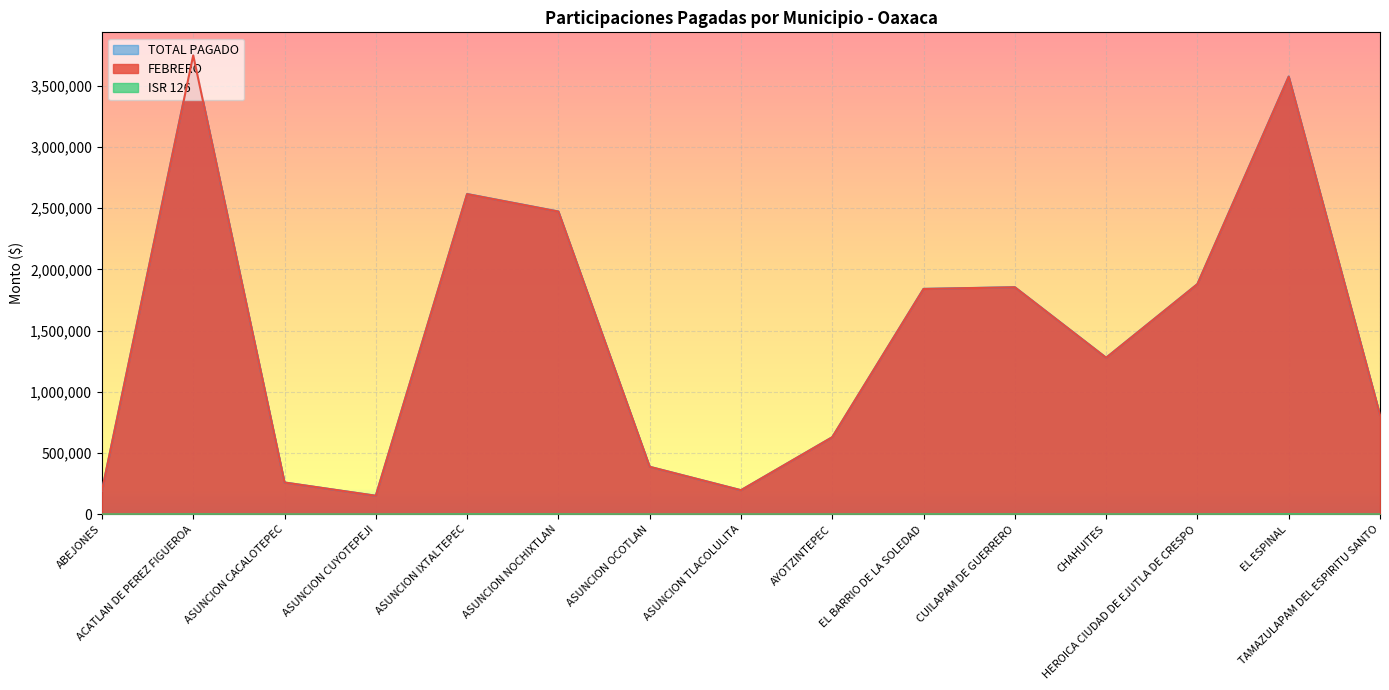

Reading left to right, list all the values displayed in this chart.

FEBRERO: ABEJONES=192912	ACATLAN DE PEREZ FIGUEROA=3745826	ASUNCION CACALOTEPEC=260675	ASUNCION CUYOTEPEJI=152526	ASUNCION IXTALTEPEC=2613824	ASUNCION NOCHIXTLAN=2471448	ASUNCION OCOTLAN=388888	ASUNCION TLACOLULITA=197793	AYOTZINTEPEC=630270	EL BARRIO DE LA SOLEDAD=1839932	CUILAPAM DE GUERRERO=1853709	CHAHUITES=1278613	HEROICA CIUDAD DE EJUTLA DE CRESPO=1879306	EL ESPINAL=3572039	TAMAZULAPAM DEL ESPIRITU SANTO=811421
ISR 126: ABEJONES=17	ACATLAN DE PEREZ FIGUEROA=1008	ASUNCION CACALOTEPEC=50	ASUNCION CUYOTEPEJI=22	ASUNCION IXTALTEPEC=1050	ASUNCION NOCHIXTLAN=797	ASUNCION OCOTLAN=54	ASUNCION TLACOLULITA=40	AYOTZINTEPEC=135	EL BARRIO DE LA SOLEDAD=830	CUILAPAM DE GUERRERO=698	CHAHUITES=433	HEROICA CIUDAD DE EJUTLA DE CRESPO=588	EL ESPINAL=1701	TAMAZULAPAM DEL ESPIRITU SANTO=150
TOTAL PAGADO: ABEJONES=192929	ACATLAN DE PEREZ FIGUEROA=3746834	ASUNCION CACALOTEPEC=260725	ASUNCION CUYOTEPEJI=152548	ASUNCION IXTALTEPEC=2614874	ASUNCION NOCHIXTLAN=2472245	ASUNCION OCOTLAN=388942	ASUNCION TLACOLULITA=197833	AYOTZINTEPEC=630405	EL BARRIO DE LA SOLEDAD=1840762	CUILAPAM DE GUERRERO=1854407	CHAHUITES=1279046	HEROICA CIUDAD DE EJUTLA DE CRESPO=1879894	EL ESPINAL=3573740	TAMAZULAPAM DEL ESPIRITU SANTO=811571